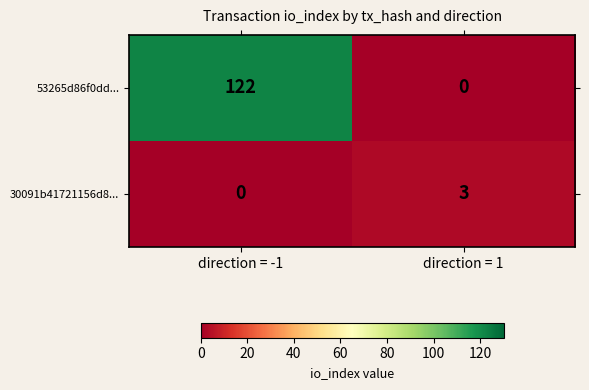

At direction = 1, list the series in order from largest to smallest.

30091b41721156d8..., 53265d86f0dd...